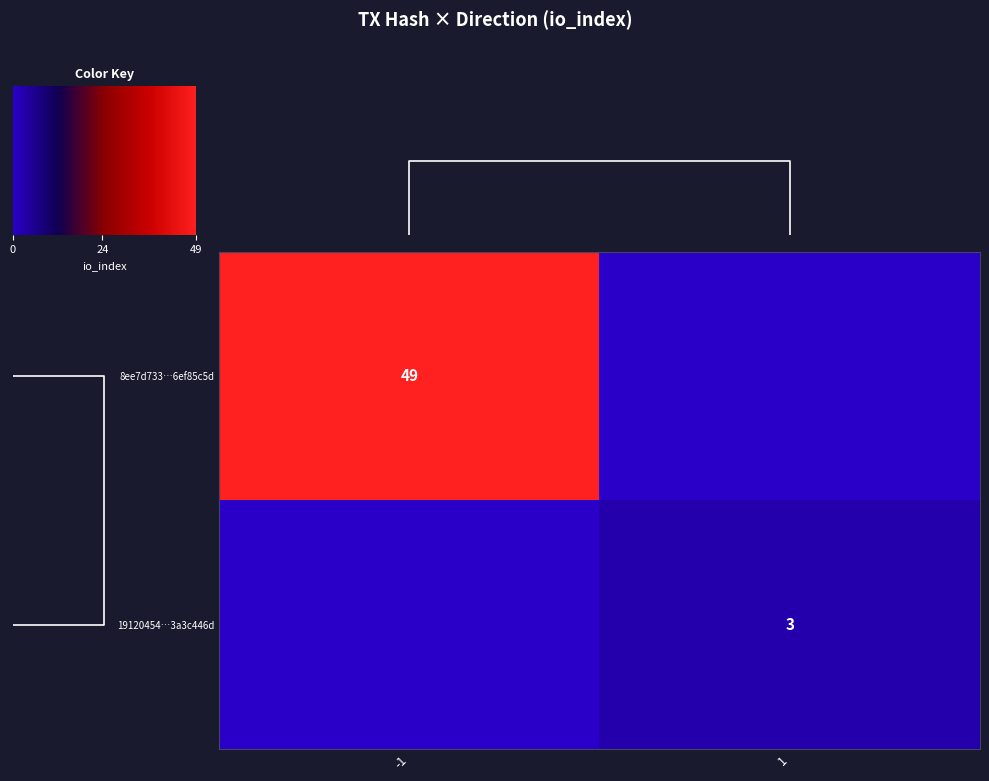

True or false: 19120454…3a3c446d has a value of 1 at 1.

False